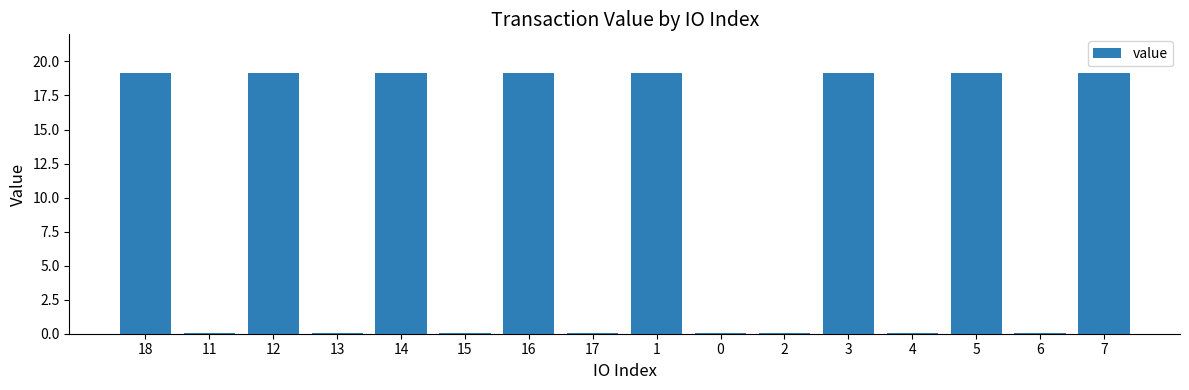

True or false: the data shows 19.1 at 12.

True